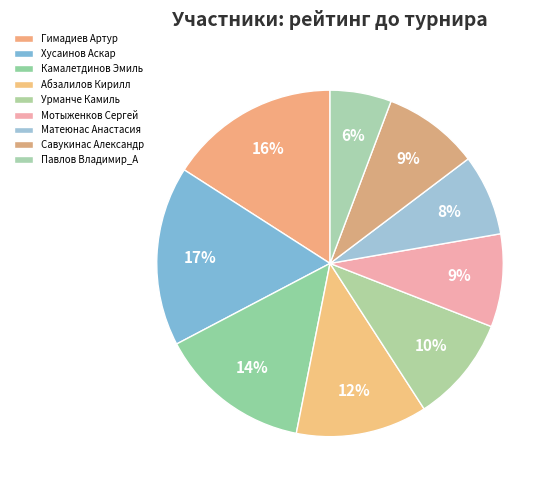

What is the smallest slice in the pie chart?

Павлов Владимир_А